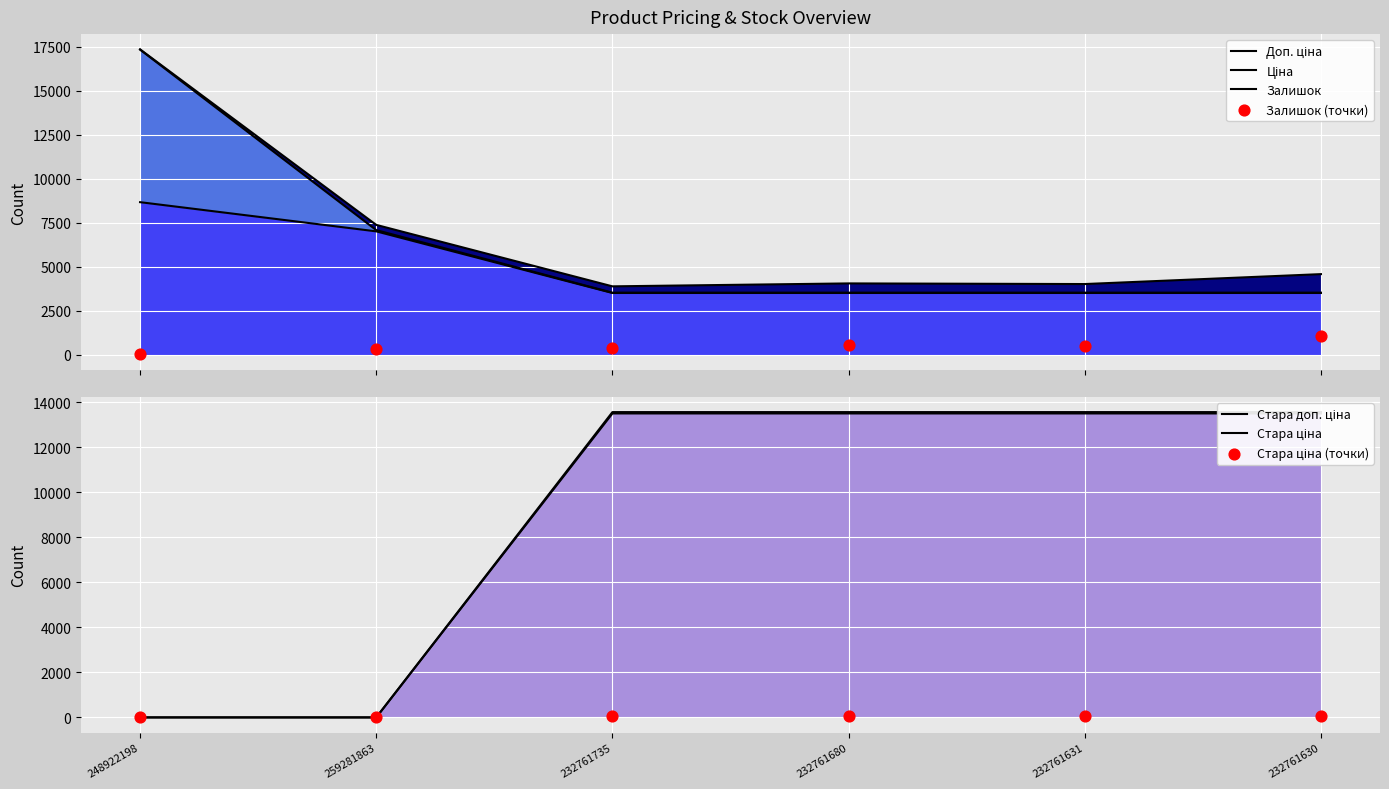

At how many categories does at least one series exceed 7436?

5